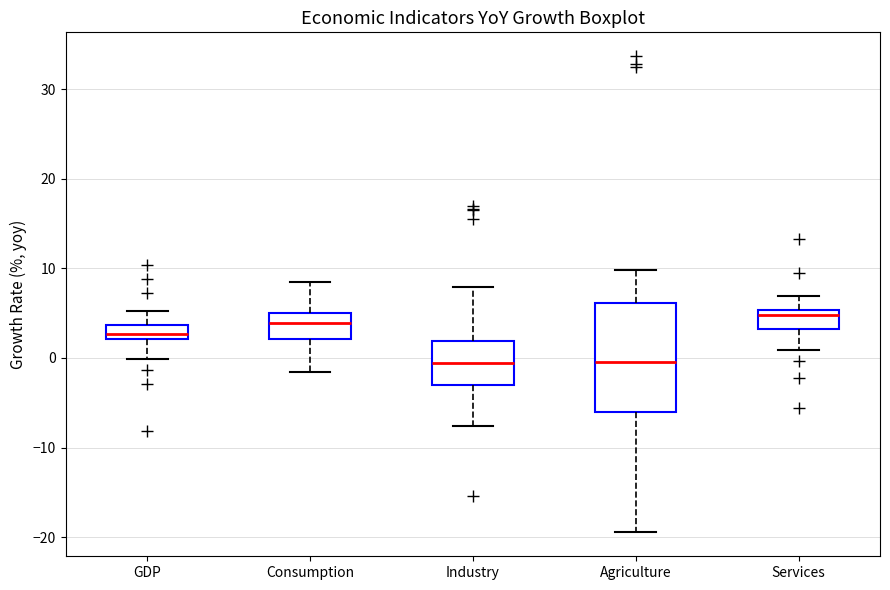

Reading left to right, read every box against the y-axis: the position of its median line, the range the box covers, and the ends of its whiskers. The values are not printed on the chart, so give them approximately, as read against the axis.

GDP: median 3, box 2 to 4, whiskers 0 to 5
Consumption: median 4, box 2 to 5, whiskers -2 to 9
Industry: median -1, box -3 to 2, whiskers -8 to 8
Agriculture: median 0, box -6 to 6, whiskers -19 to 10
Services: median 5 (just below the box's upper edge), box 3 to 5, whiskers 1 to 7